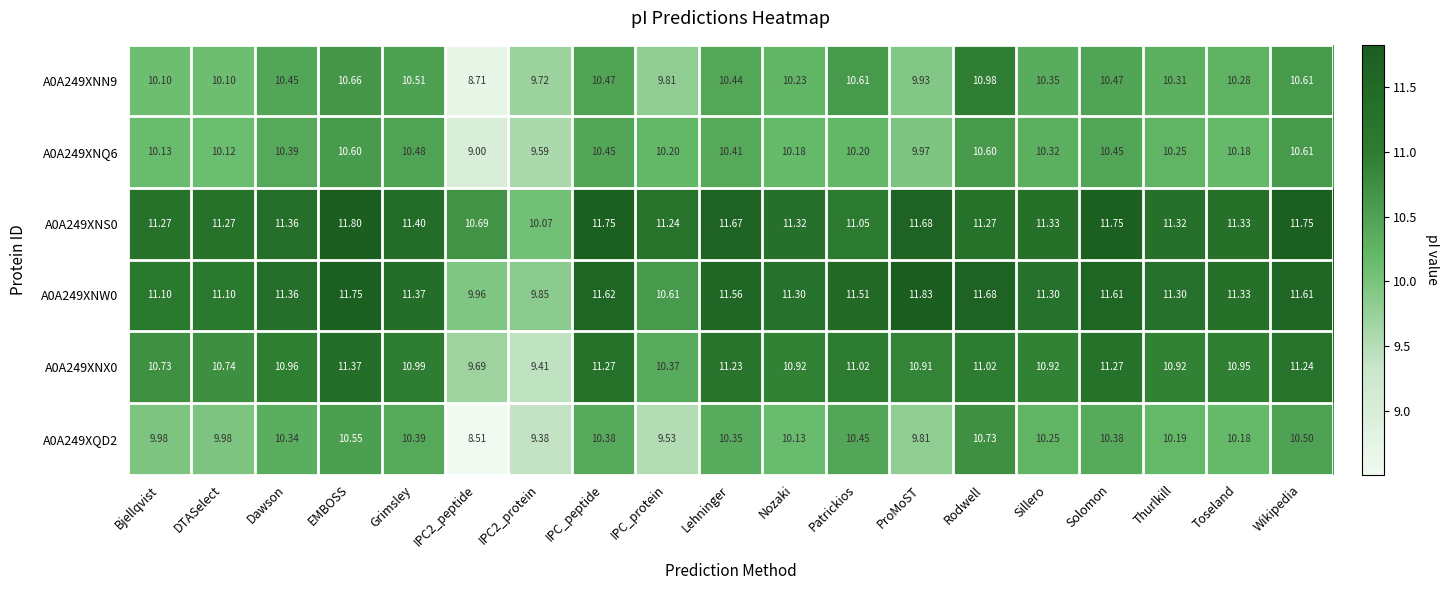

Which category has the highest value in the A0A249XNQ6 series?

Wikipedia